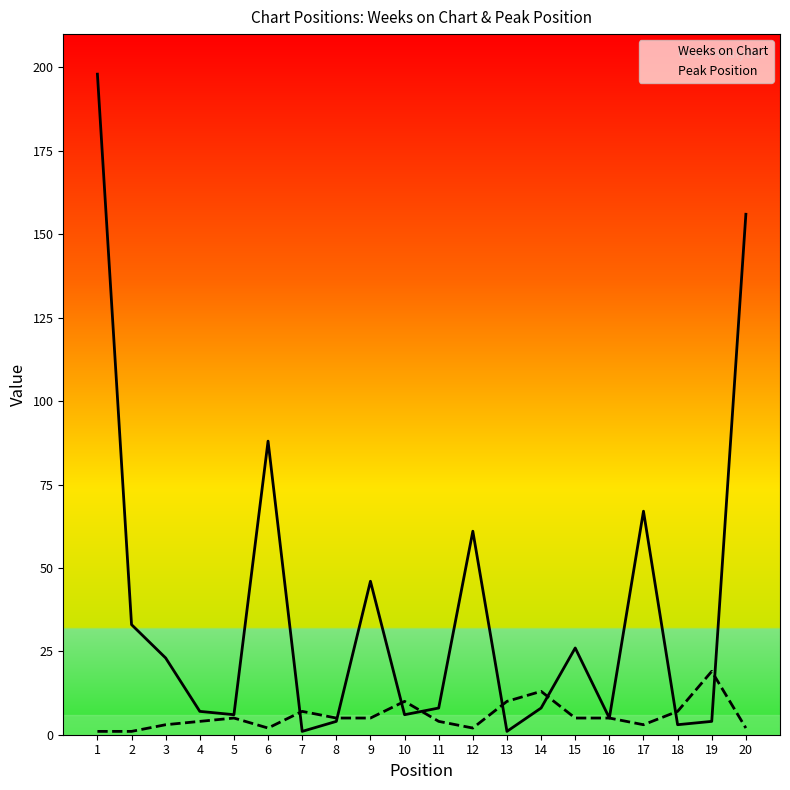

What is the value of the Peak Position point at the 2nd from the left?

1